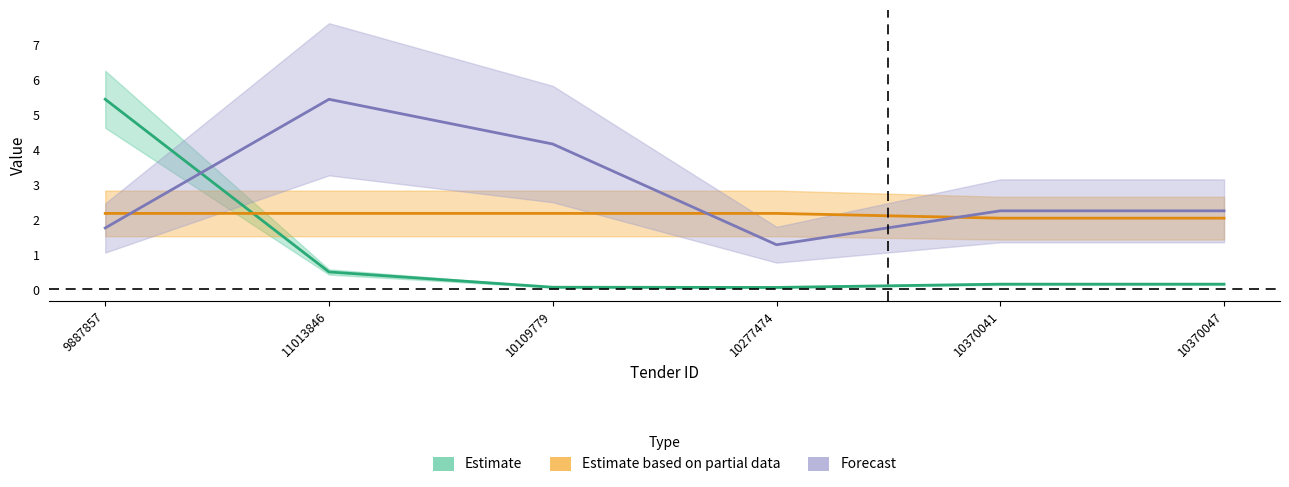

Does the chart have visible grid lines?

No